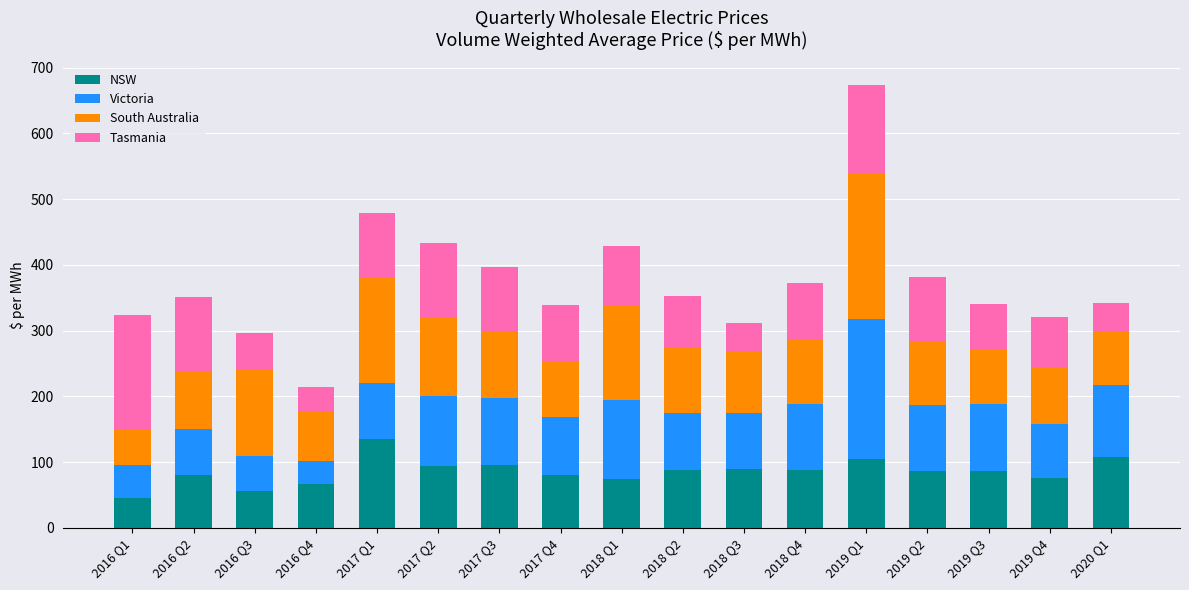

Does the chart contain stacked bars?

Yes